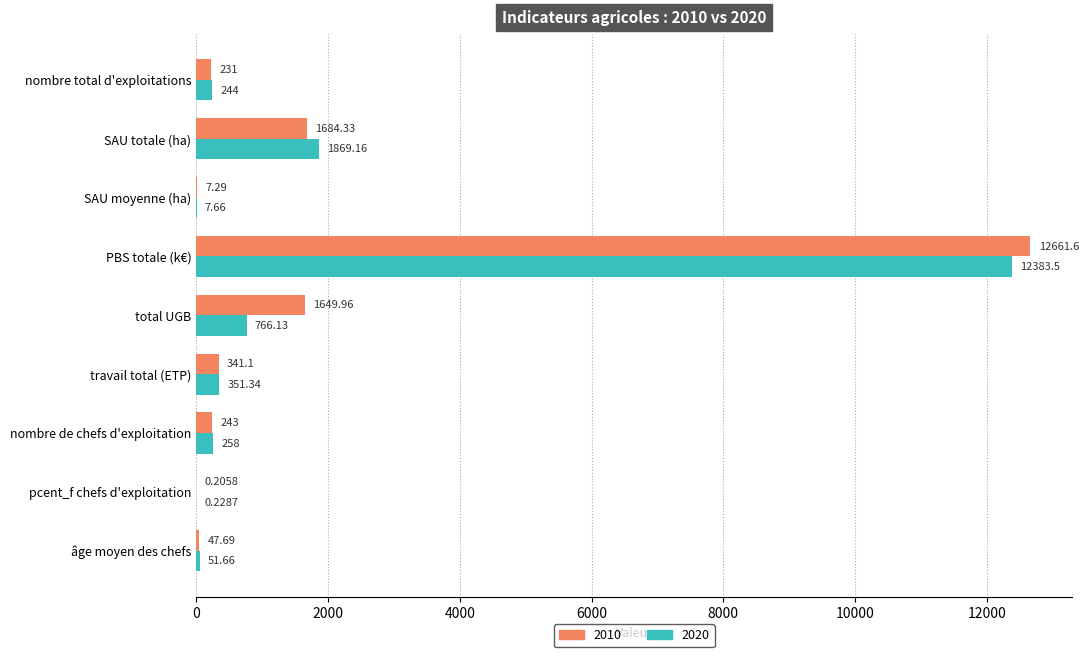

What are all the series names shown in the legend?

2010, 2020